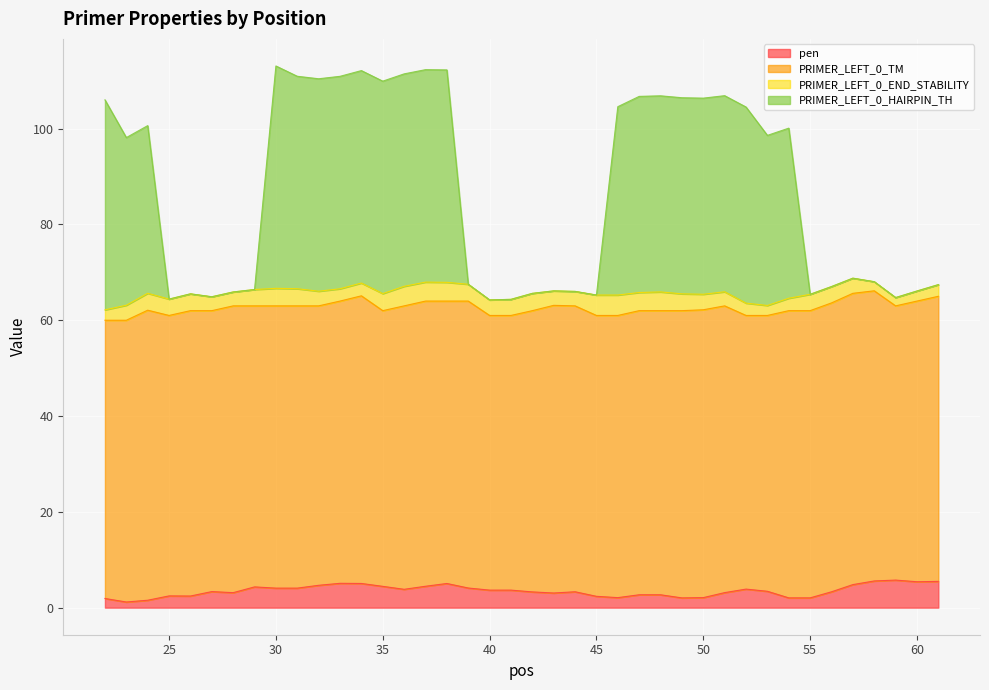

Rank the categories by pen value from highest to lowest.

59, 58, 61, 60, 33, 34, 38, 57, 32, 37, 35, 29, 39, 30, 31, 52, 36, 40, 41, 53, 27, 44, 56, 42, 51, 28, 43, 47, 48, 25, 26, 45, 50, 46, 54, 55, 49, 22, 24, 23